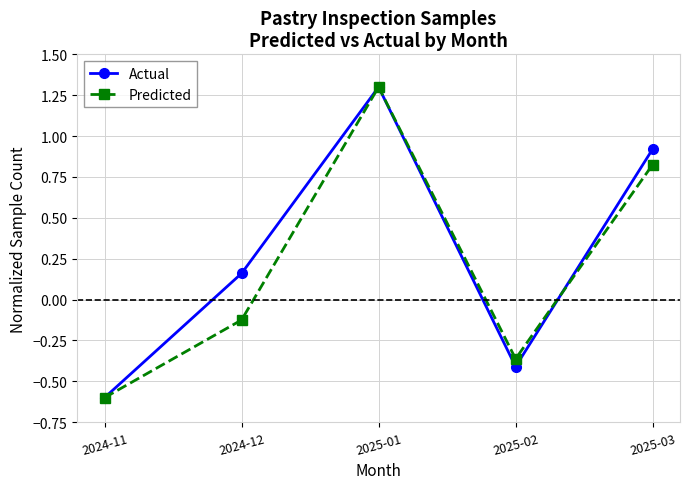

At how many categories does at least one series exceed 1?

1